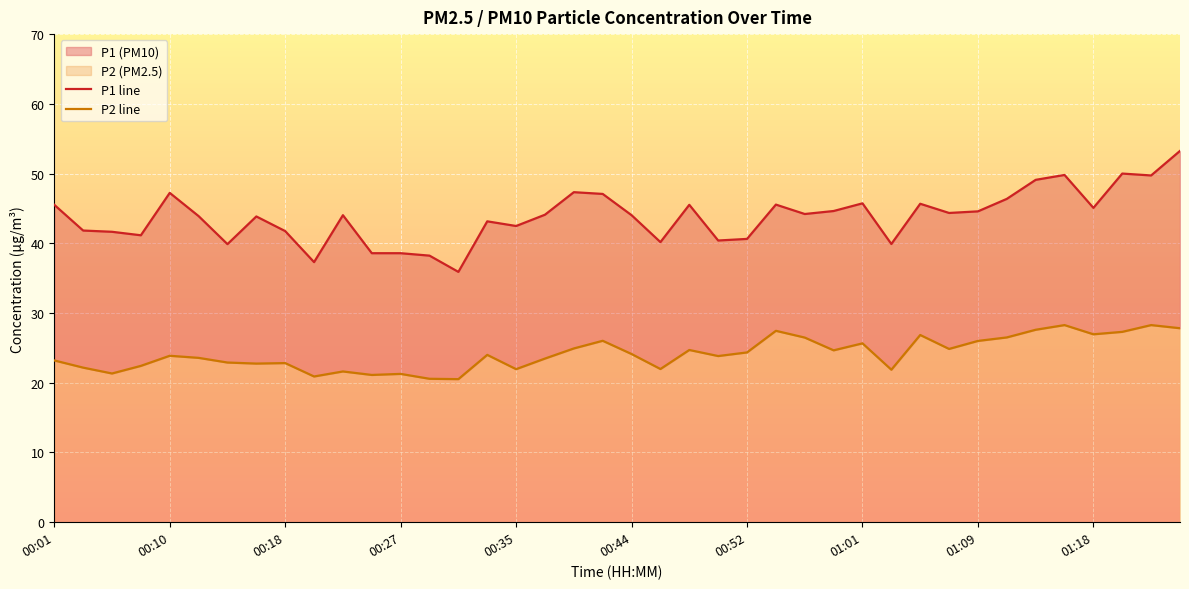

How many lines are shown in the chart?

2